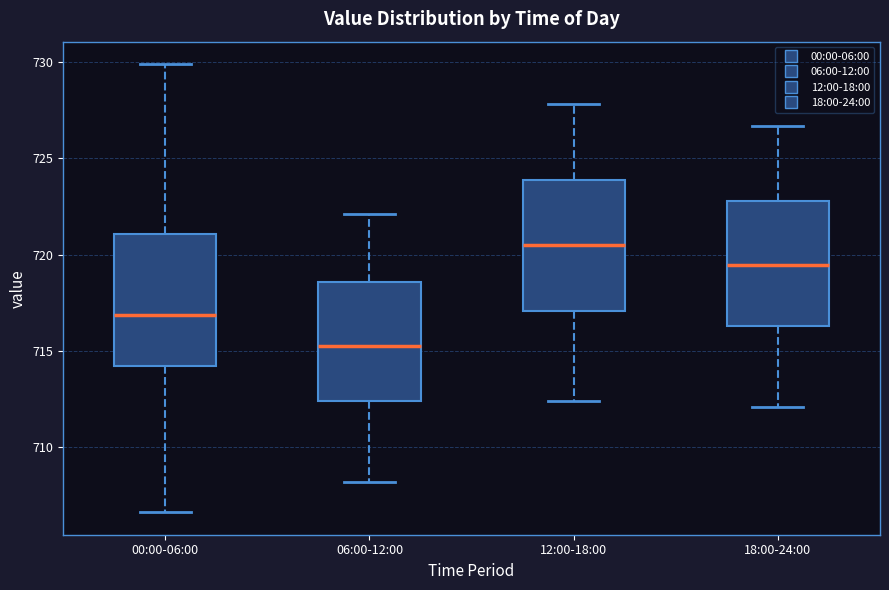

Reading left to right, transcribe this box plot: for each box, give where its median line is, the range the box spans, and where its two whiskers end, as read against the y-axis. The values are not printed on the chart, so give them approximately, as read against the axis.

00:00-06:00: median 717.0, box 714.0 to 721.0, whiskers 706.5 to 730.0
06:00-12:00: median 715.5, box 712.5 to 718.5, whiskers 708.0 to 722.0
12:00-18:00: median 720.5, box 717.0 to 724.0, whiskers 712.5 to 728.0
18:00-24:00: median 719.5, box 716.5 to 723.0, whiskers 712.0 to 726.5